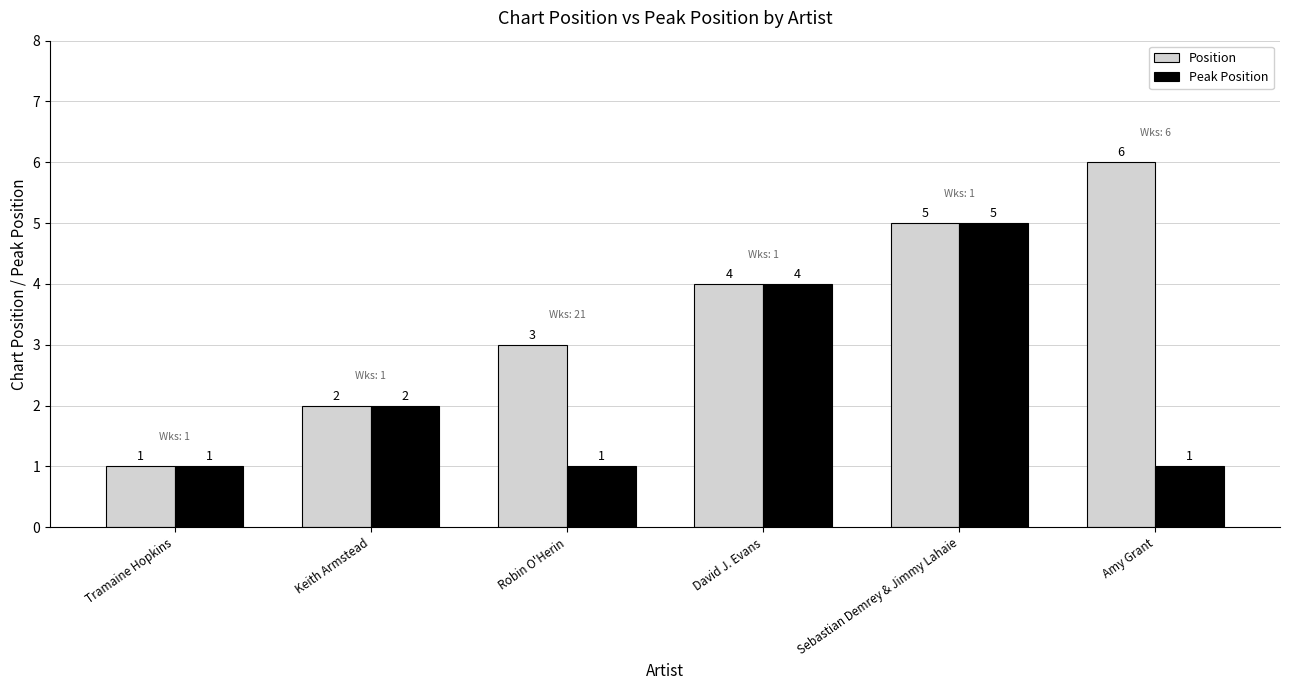

List the series in order of their peak value, lowest first.

Peak Position, Position